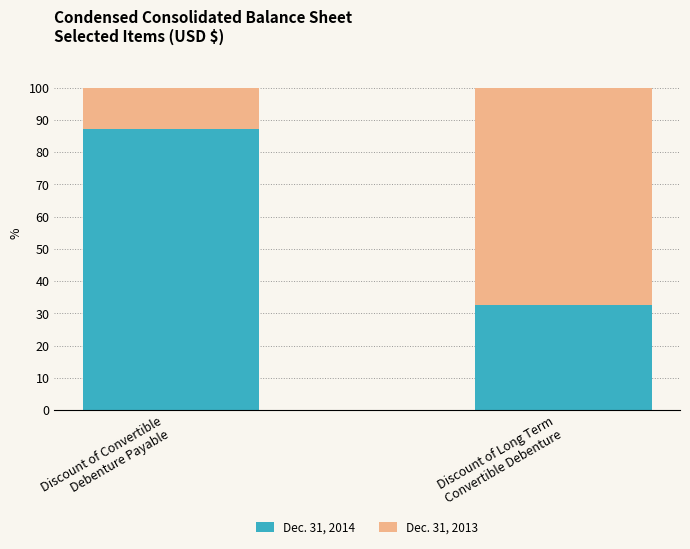

Reading left to right, transcribe the values for Dec. 31, 2014.

87.0	32.7